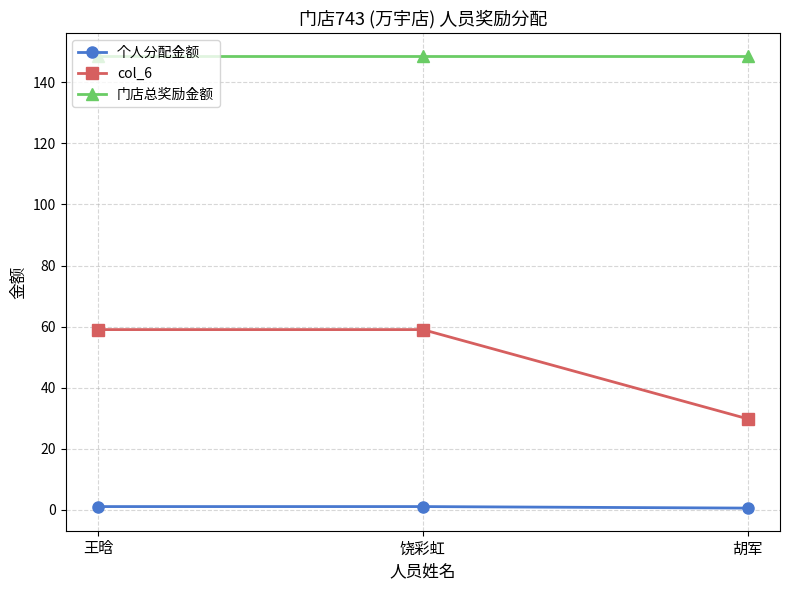

What is the average value of the col_6 series?

49.3